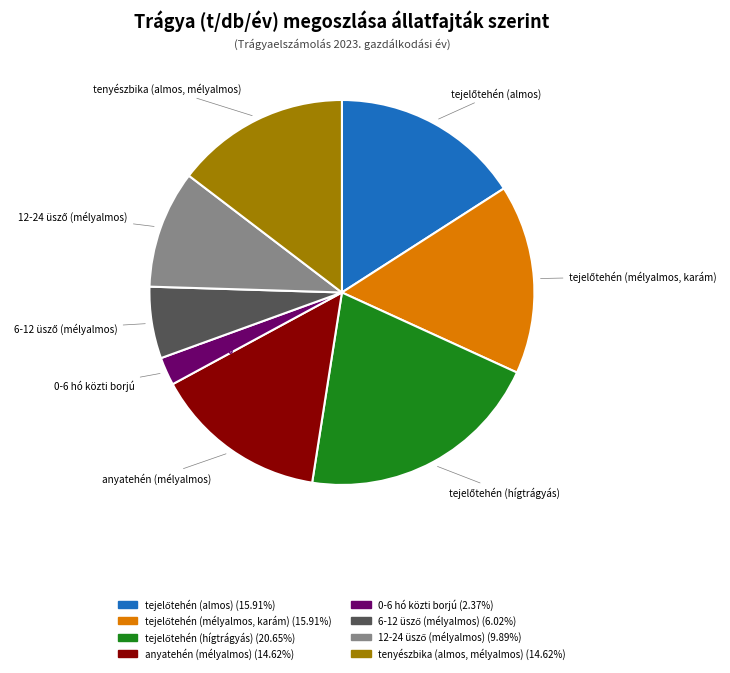

How many segments does this pie chart have?

8